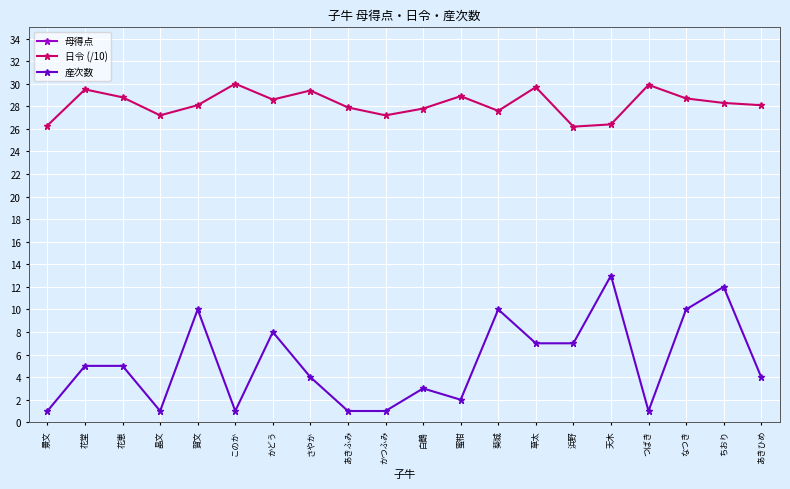

At which label does 日令 (/10) reach its peak?

このか